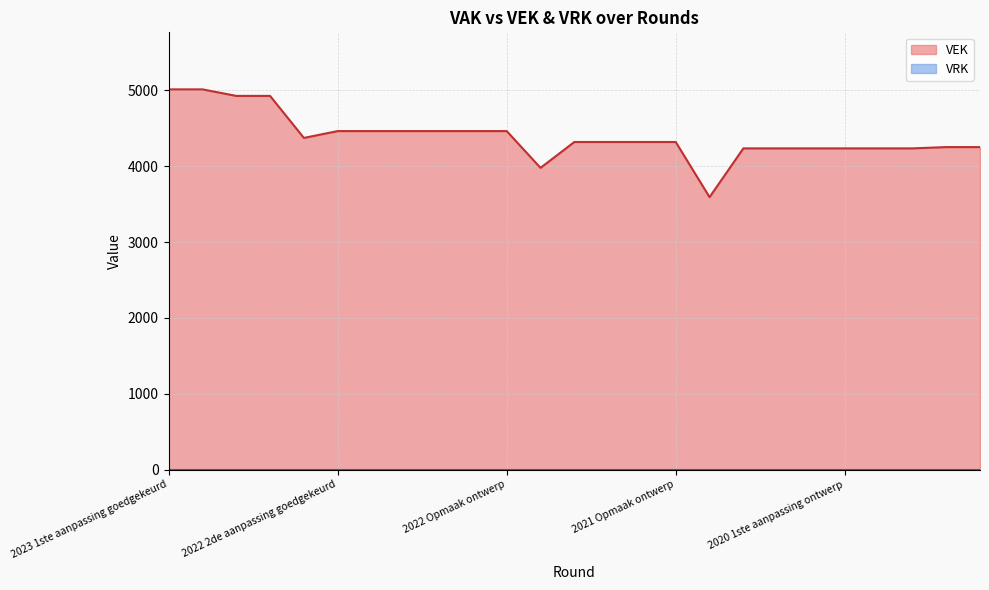

The value at 2020 1ste aanpassing goedgekeurd is 7329. True or false?

False